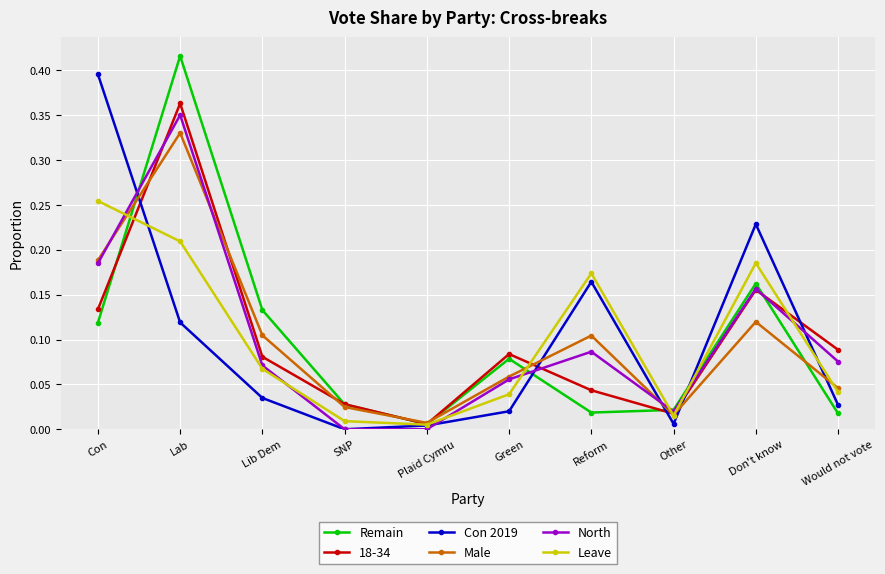

How many data points does each series have?

10